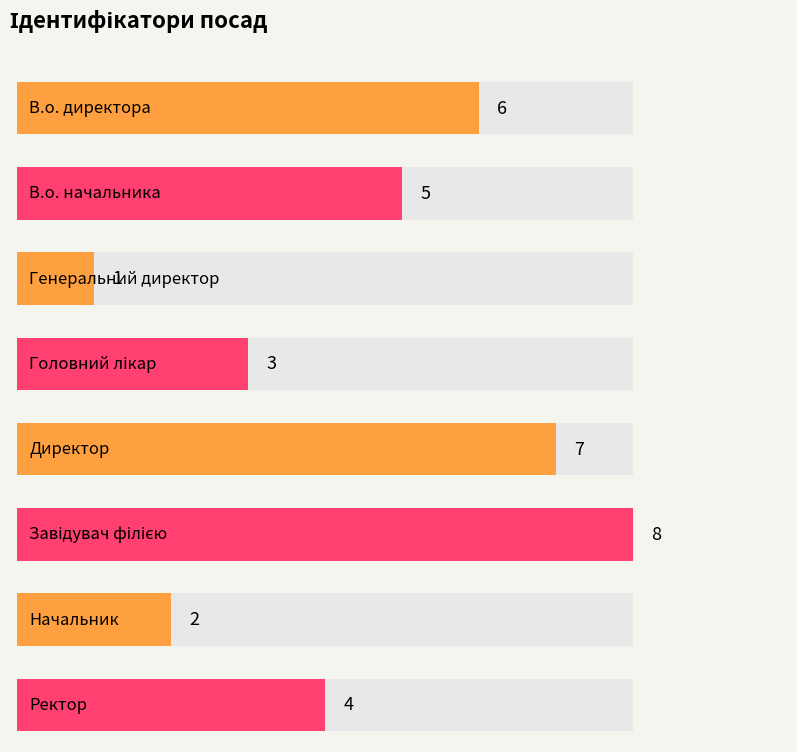

List the labels in order of value, smallest first.

Генеральний директор, Начальник, Головний лікар, Ректор, В.о. начальника, В.о. директора, Директор, Завідувач філією